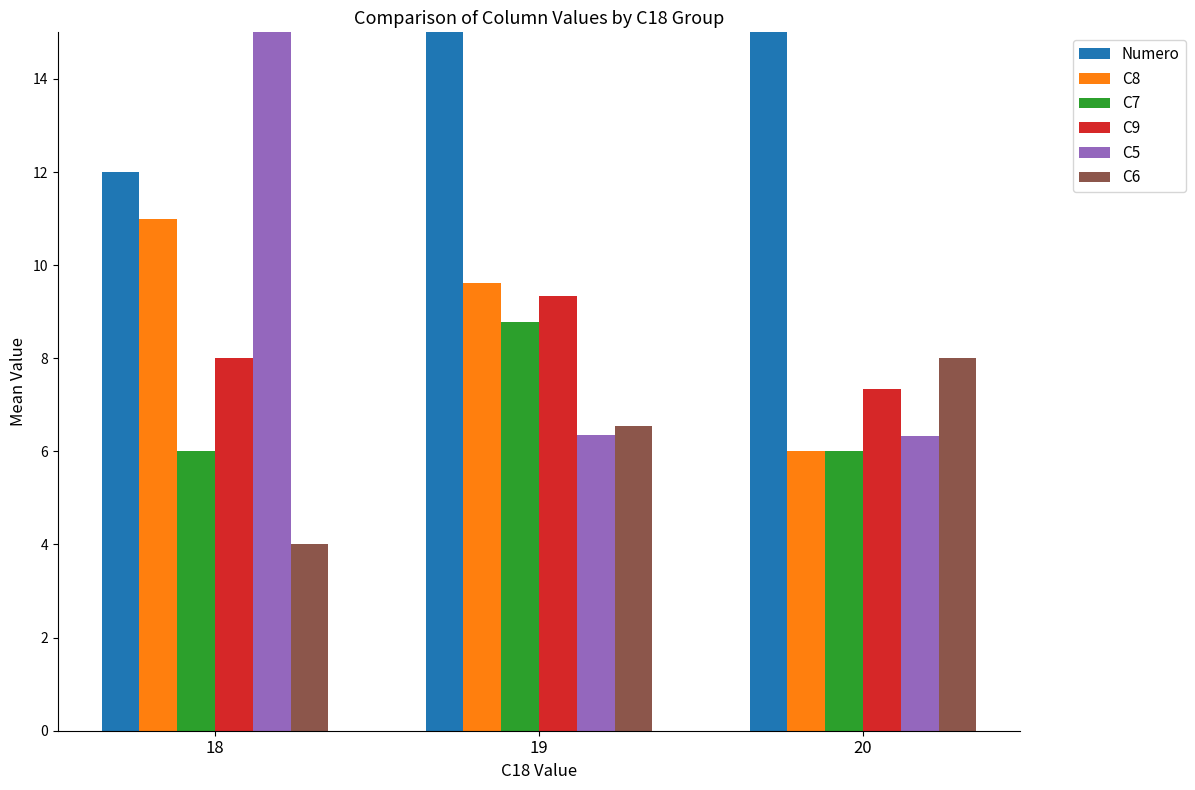

Reading left to right, list all the values displayed in this chart.

Numero: 18=12.0	19=20.2	20=26.7
C8: 18=11.0	19=9.6	20=6.0
C7: 18=6.0	19=8.8	20=6.0
C9: 18=8.0	19=9.3	20=7.3
C5: 18=15.0	19=6.4	20=6.3
C6: 18=4.0	19=6.6	20=8.0